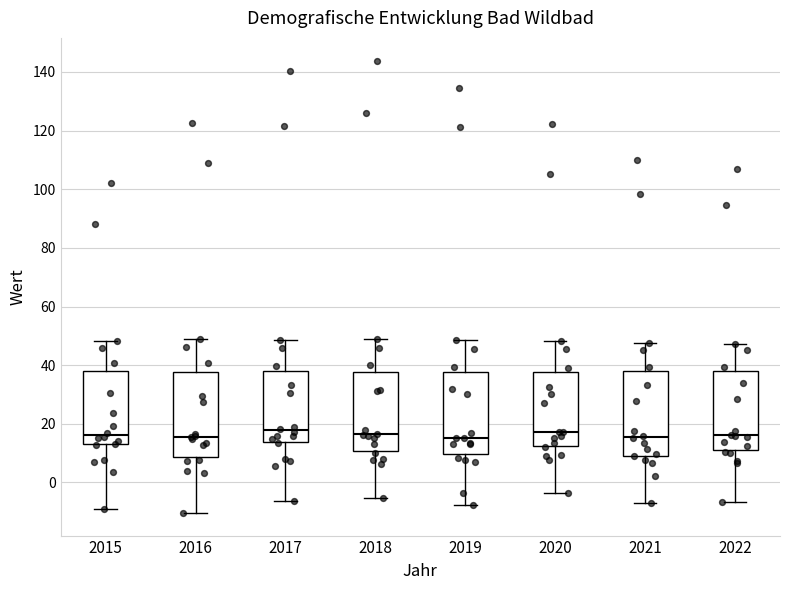

Reading left to right, read every box against the y-axis: the position of its median line, the range the box covers, and the ends of its whiskers. The values are not printed on the chart, so give them approximately, as read against the axis.

2015: median 16, box 12 to 38, whiskers -8 to 48
2016: median 16, box 8 to 38, whiskers -10 to 48
2017: median 18, box 14 to 38, whiskers -6 to 48
2018: median 16, box 10 to 38, whiskers -6 to 48
2019: median 16, box 10 to 38, whiskers -8 to 48
2020: median 18, box 12 to 38, whiskers -4 to 48
2021: median 16, box 10 to 38, whiskers -6 to 48
2022: median 16, box 10 to 38, whiskers -6 to 48